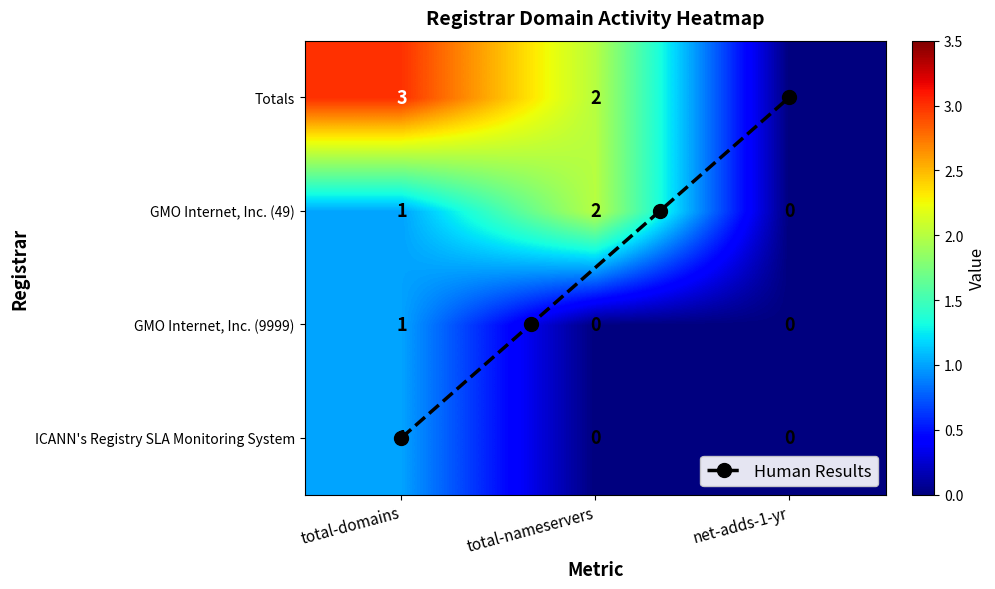

What is the sum of the Totals values at total-nameservers and net-adds-1-yr?

2